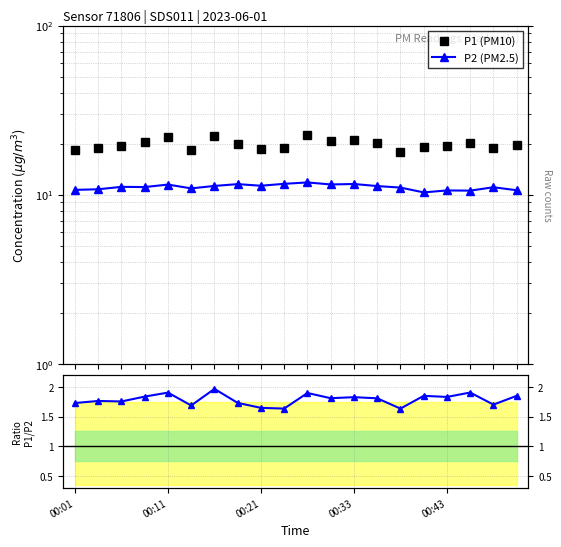

At how many categories does at least one series exceed 10?

20